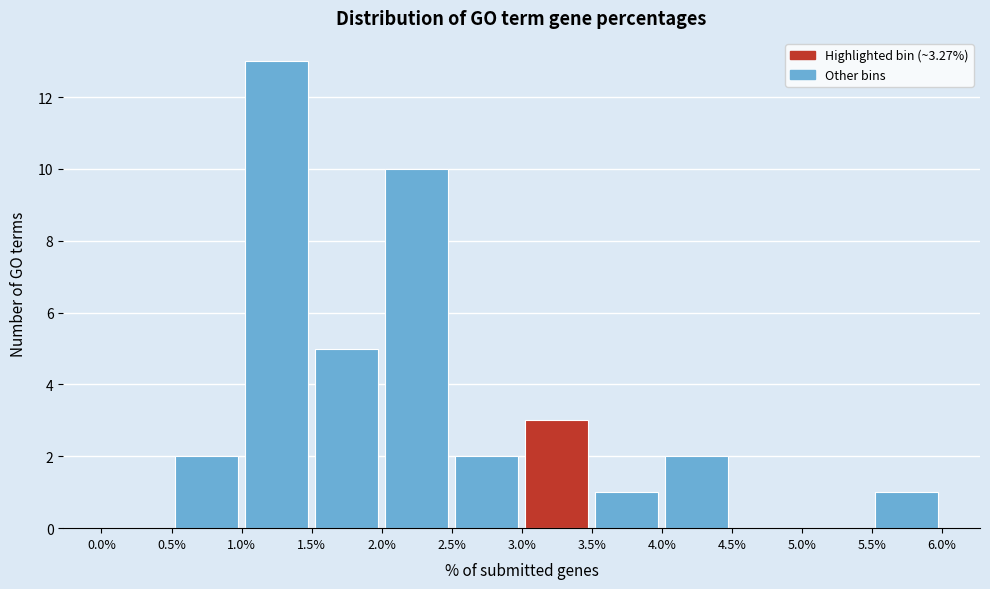

Reading left to right, list every bar in this chart as the range it spans on the x-axis followed by its height. The values are not printed on the chart, so give them approximately, as read against the axis.

0.0% to 0.5%: 0
0.5% to 1.0%: 2
1.0% to 1.5%: 13
1.5% to 2.0%: 5
2.0% to 2.5%: 10
2.5% to 3.0%: 2
3.0% to 3.5%: 3
3.5% to 4.0%: 1
4.0% to 4.5%: 2
4.5% to 5.0%: 0
5.0% to 5.5%: 0
5.5% to 6.0%: 1